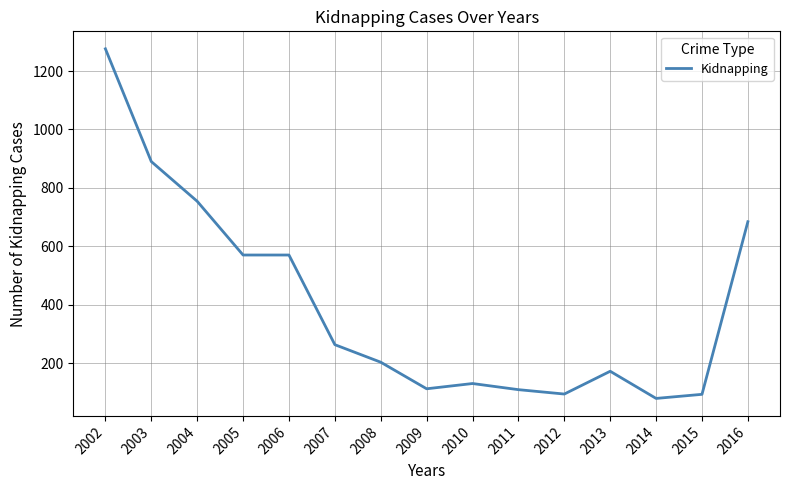

The chart shows a value of 776 at 2005. True or false?

False